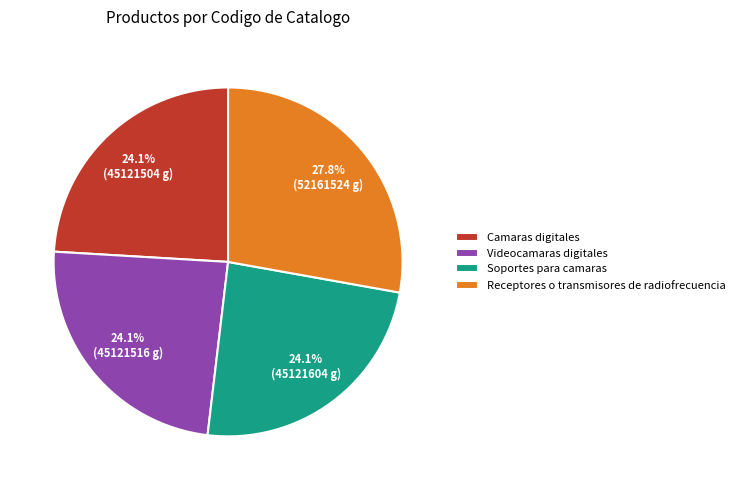

Is there a majority slice in this chart?

No